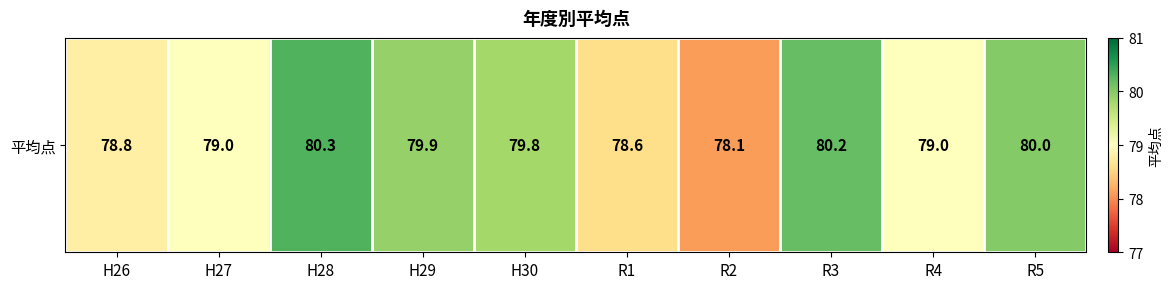

Reading left to right, extract all data points from this chart.

78.8	79.0	80.3	79.9	79.8	78.6	78.1	80.2	79.0	80.0